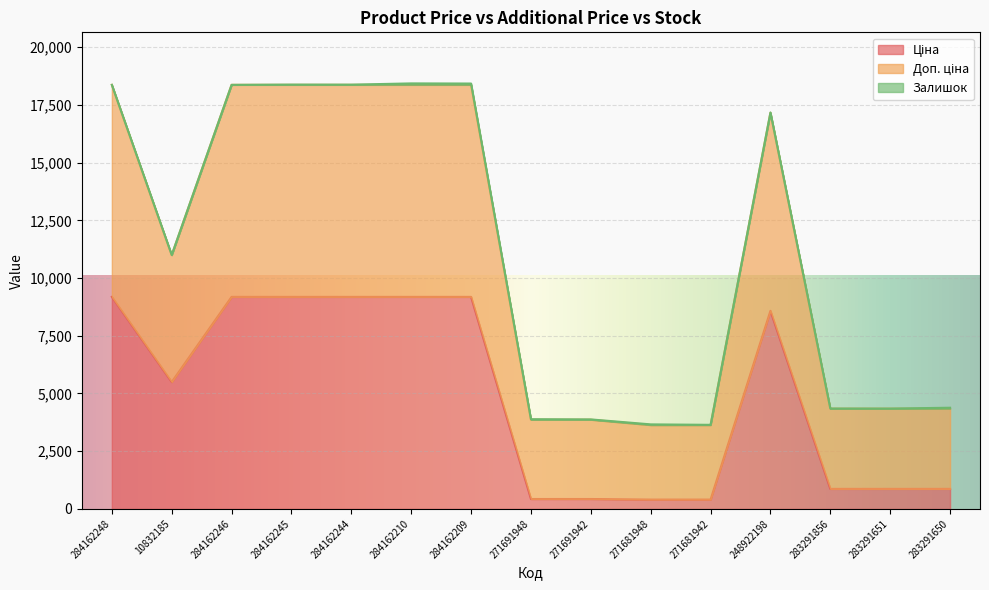

Is it true that Доп. ціна equals 1912.4 at 271691942?

False